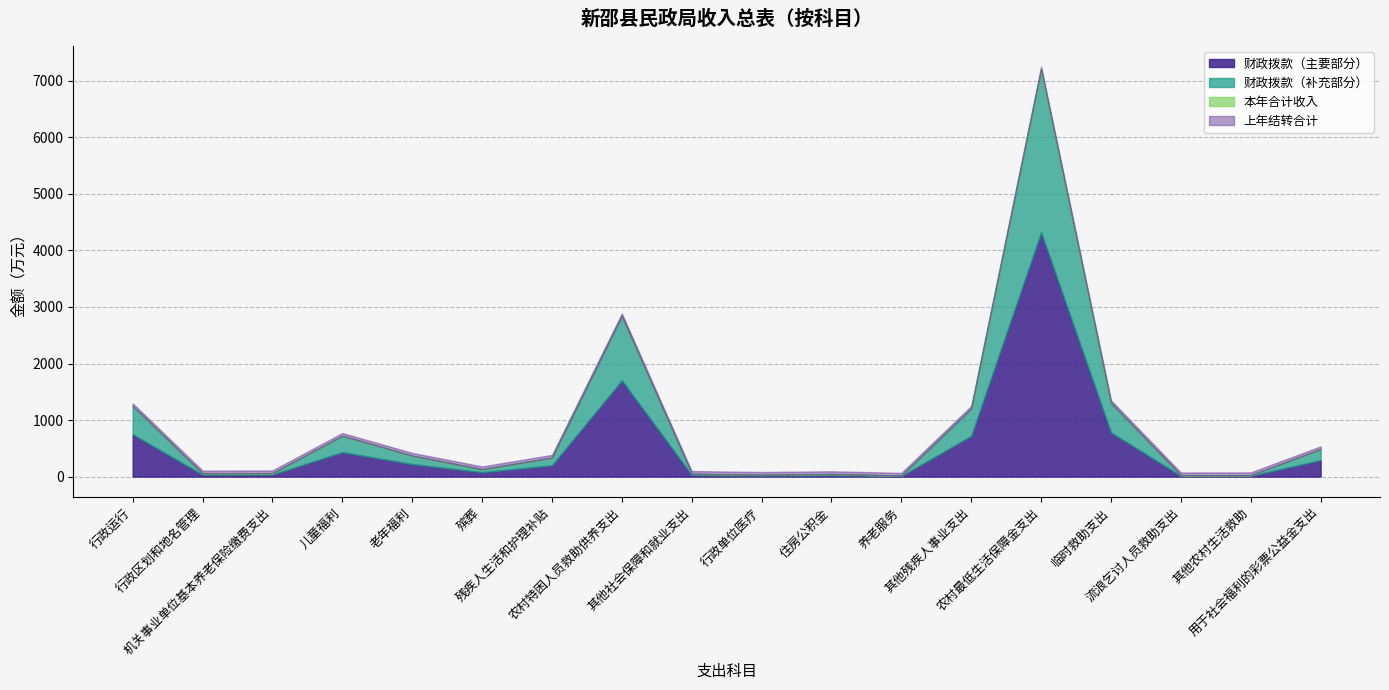

Does the chart display data point markers on the line(s)?

No